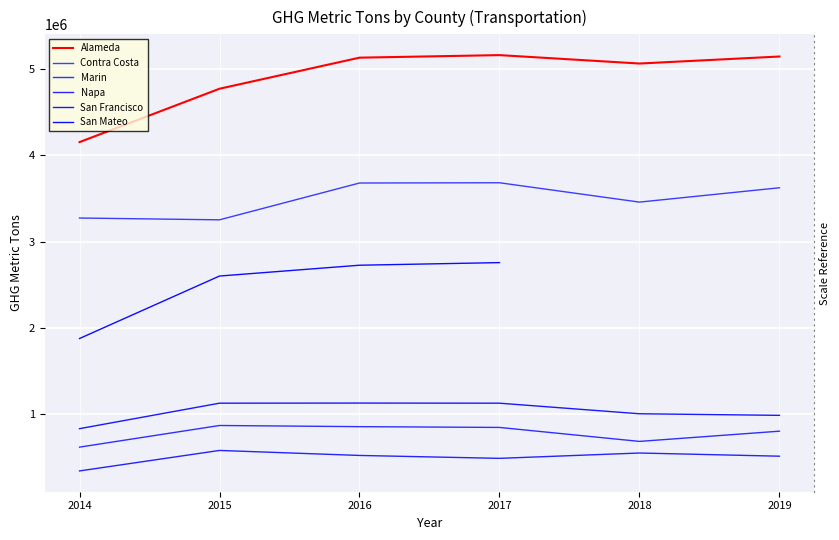

In Alameda, how many points are higher than both neighbors (excluding endpoints)?

1